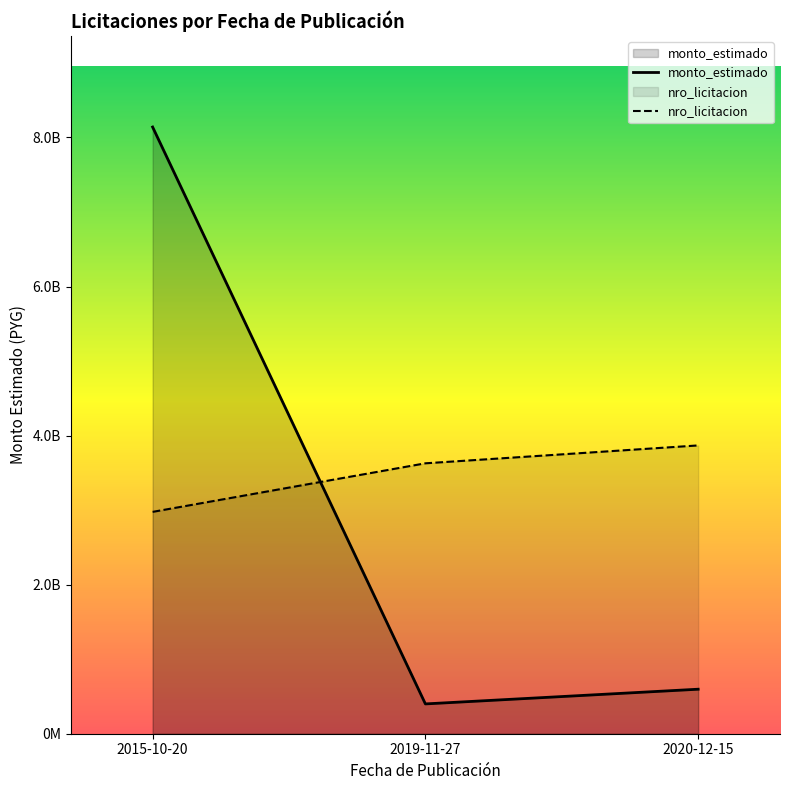

Which label corresponds to the largest value in the chart?

2015-10-20